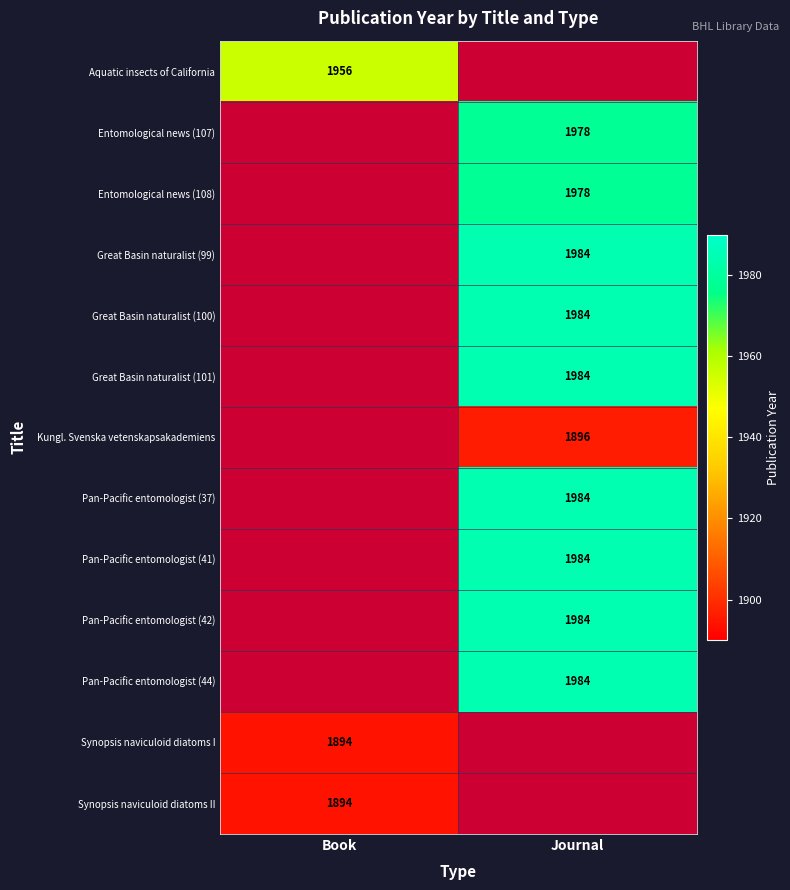

Between Journal and Book, which is larger?

Book